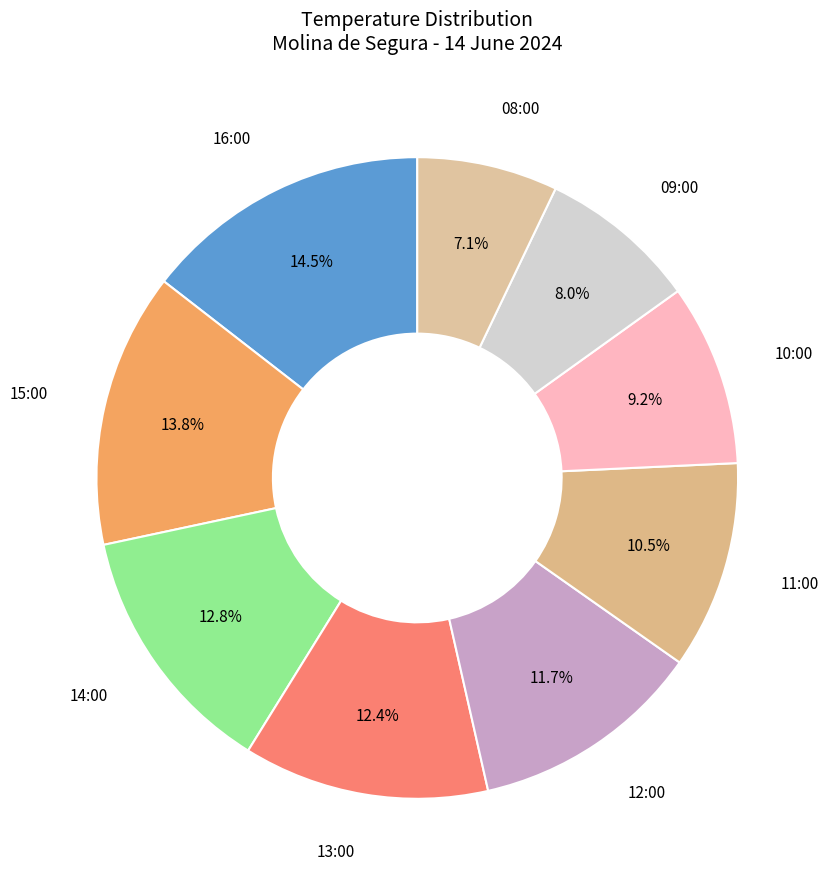

Count the number of slices in the pie.

9